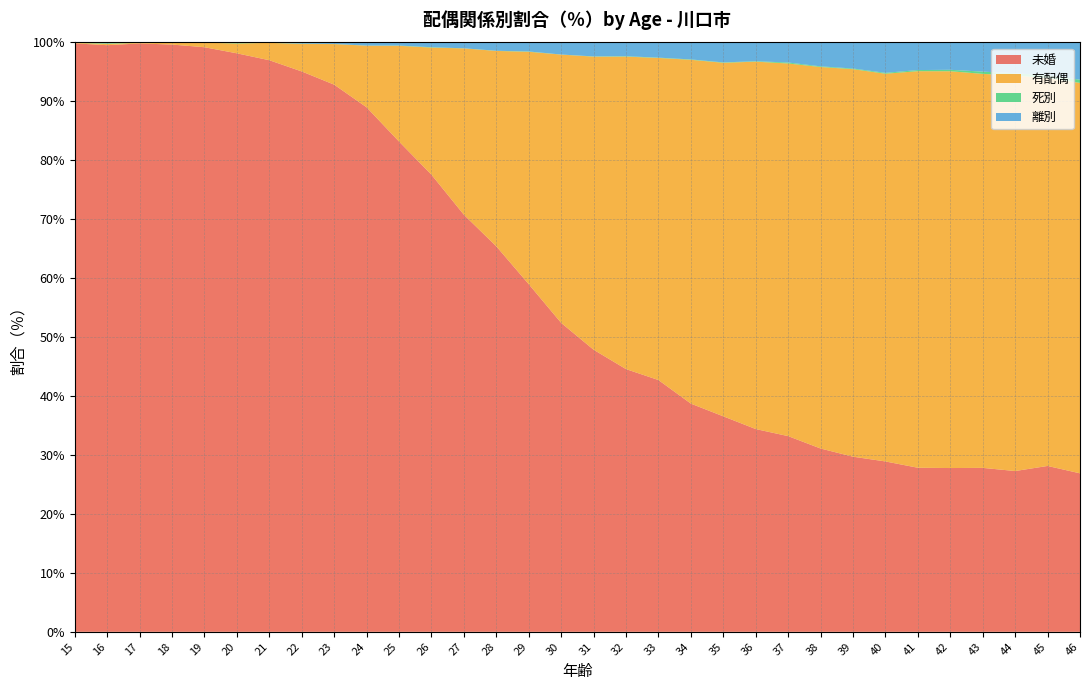

Reading left to right, list all the values displayed in this chart.

未婚: 99.8	99.5	99.8	99.6	99.2	98.1	97.0	95.1	92.8	89.0	83.2	77.5	70.8	65.4	59.0	52.4	47.9	44.6	42.7	38.7	36.6	34.4	33.2	31.1	29.7	28.9	27.8	27.8	27.8	27.3	28.1	26.9
有配偶: 0.1	0.2	0.1	0.3	0.8	1.7	2.9	4.7	6.9	10.5	16.2	21.6	28.2	33.2	39.4	45.5	49.7	53.0	54.6	58.3	60.0	62.3	63.2	64.7	65.7	65.8	67.3	67.3	66.8	67.1	65.8	66.2
死別: 0.0	0.1	0.0	0.0	0.0	0.1	0.0	0.0	0.0	0.0	0.0	0.1	0.0	0.0	0.1	0.0	0.0	0.1	0.1	0.1	0.1	0.1	0.2	0.1	0.1	0.1	0.2	0.2	0.4	0.4	0.4	0.5
離別: 0.0	0.1	0.0	0.0	0.0	0.1	0.1	0.2	0.3	0.5	0.5	0.8	1.0	1.4	1.5	2.1	2.4	2.3	2.6	2.9	3.4	3.2	3.4	4.1	4.4	5.2	4.7	4.6	5.0	5.2	5.6	6.3